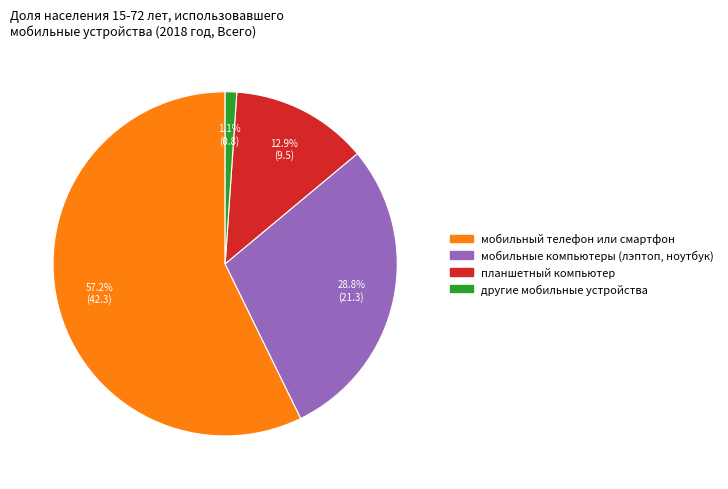

True or false: мобильные компьютеры (лэптоп, ноутбук) accounts for 29% of the total.

True